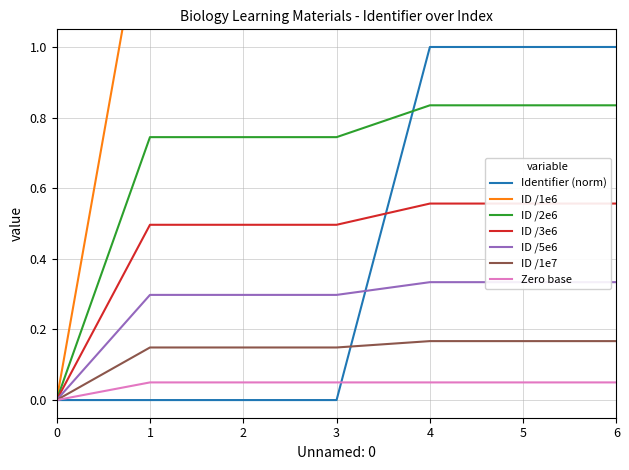

How many values are between 1 and 2?

6